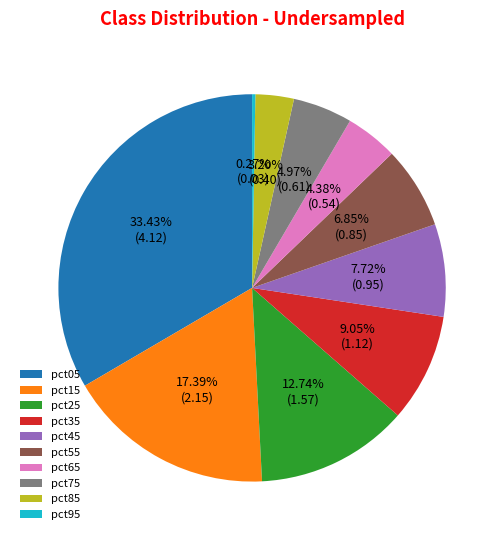

What percentage is the pct05 slice, to the nearest percent?

33%